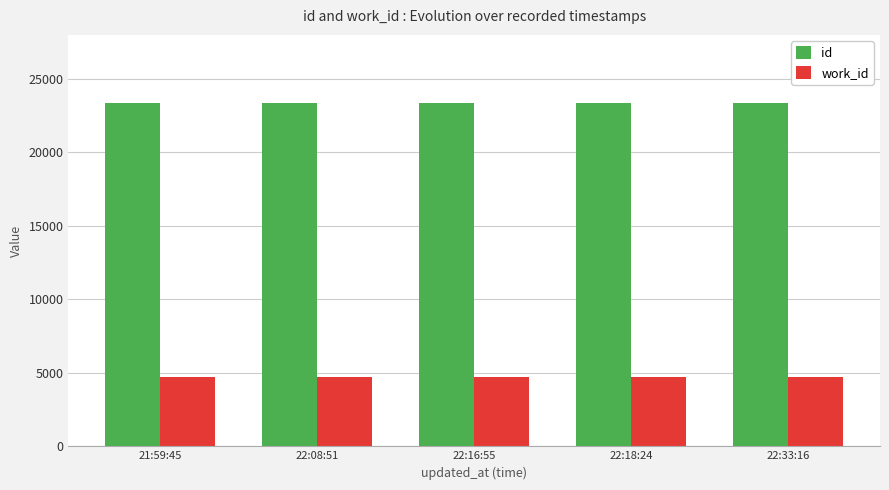

How many series are shown in this chart?

2